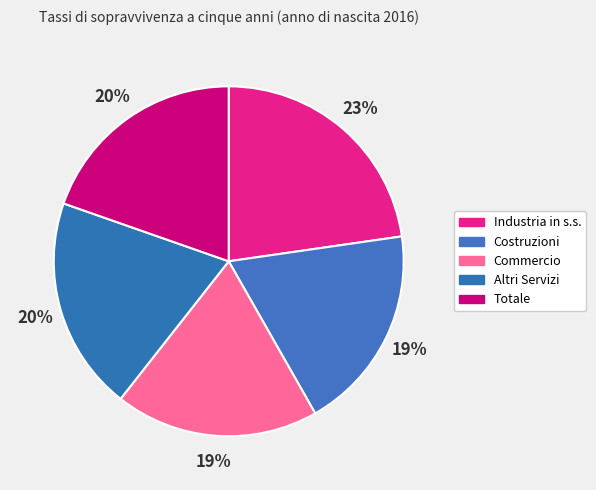

To the nearest percent, what is the combined percentage of Altri Servizi and Totale?

39%